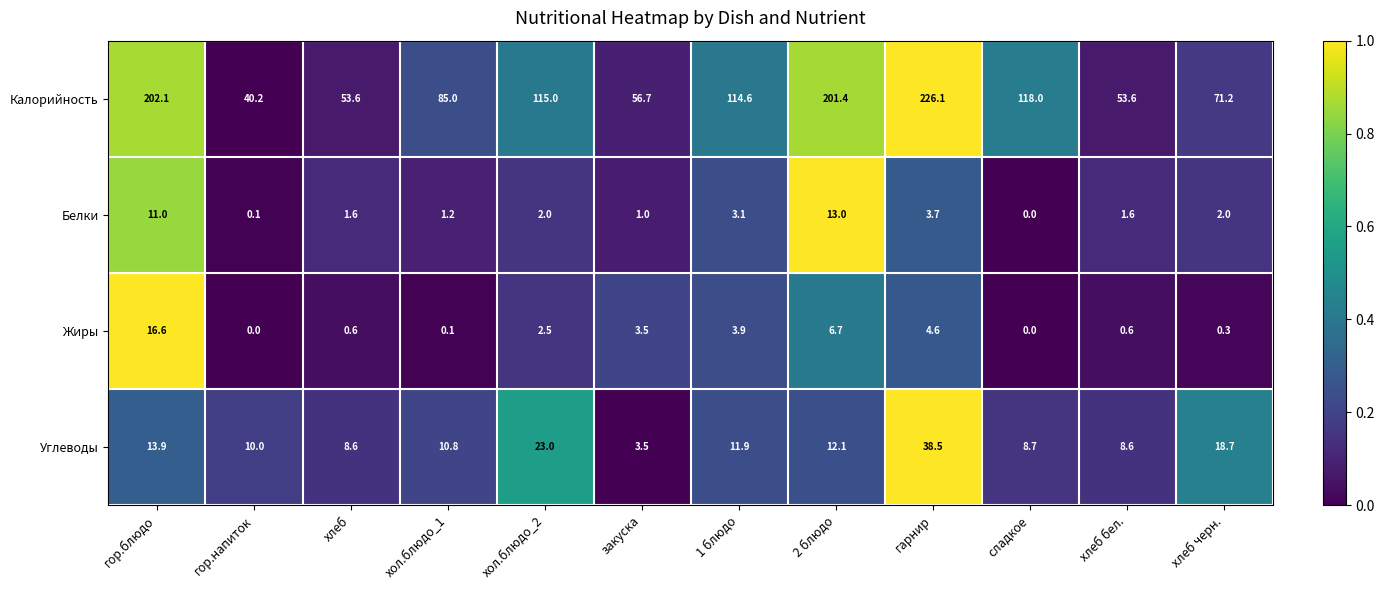

What is the sum of all Углеводы values?

168.3